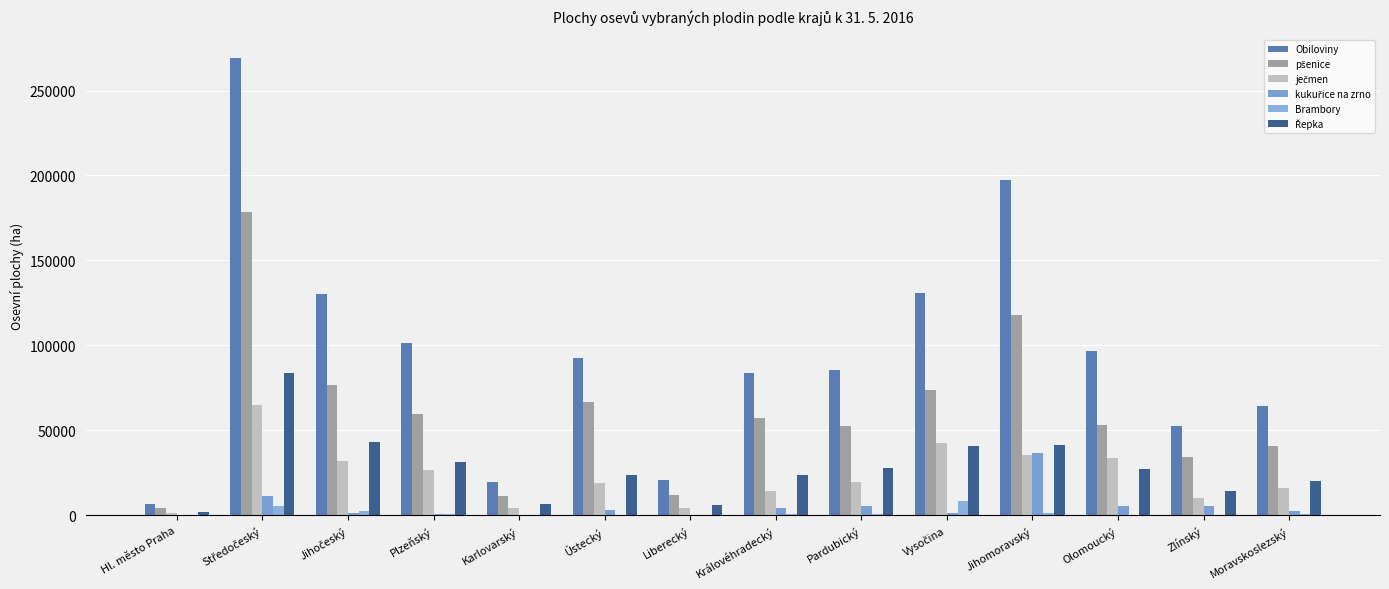

At how many categories does at least one series exceed 254224?

1